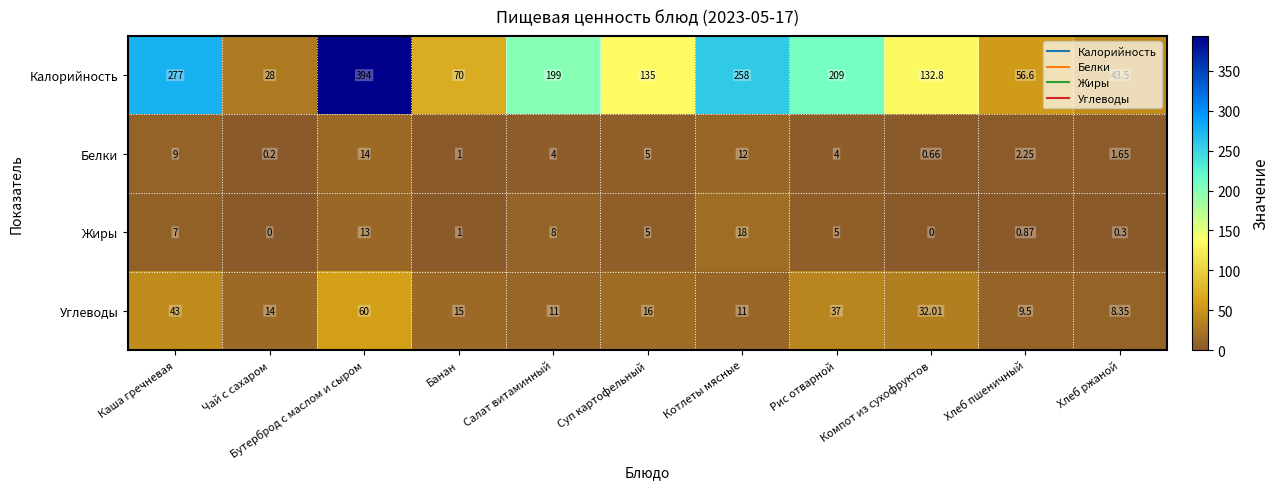

At which category does the chart reach its peak across all series?

Бутерброд с маслом и сыром